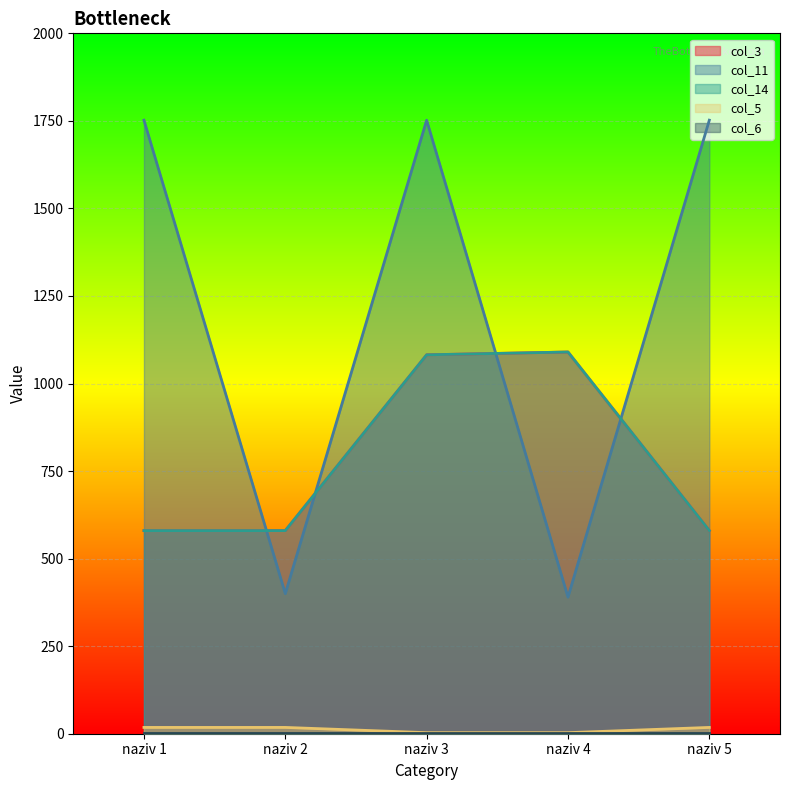

The col_3 series shows 580 at naziv 5. True or false?

True